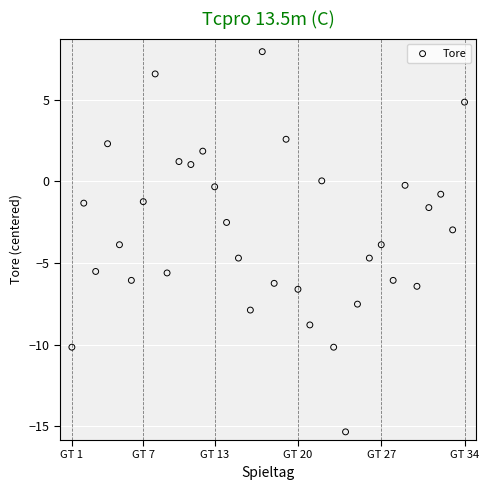

What is the range of Y values (max minus min)?

23.3